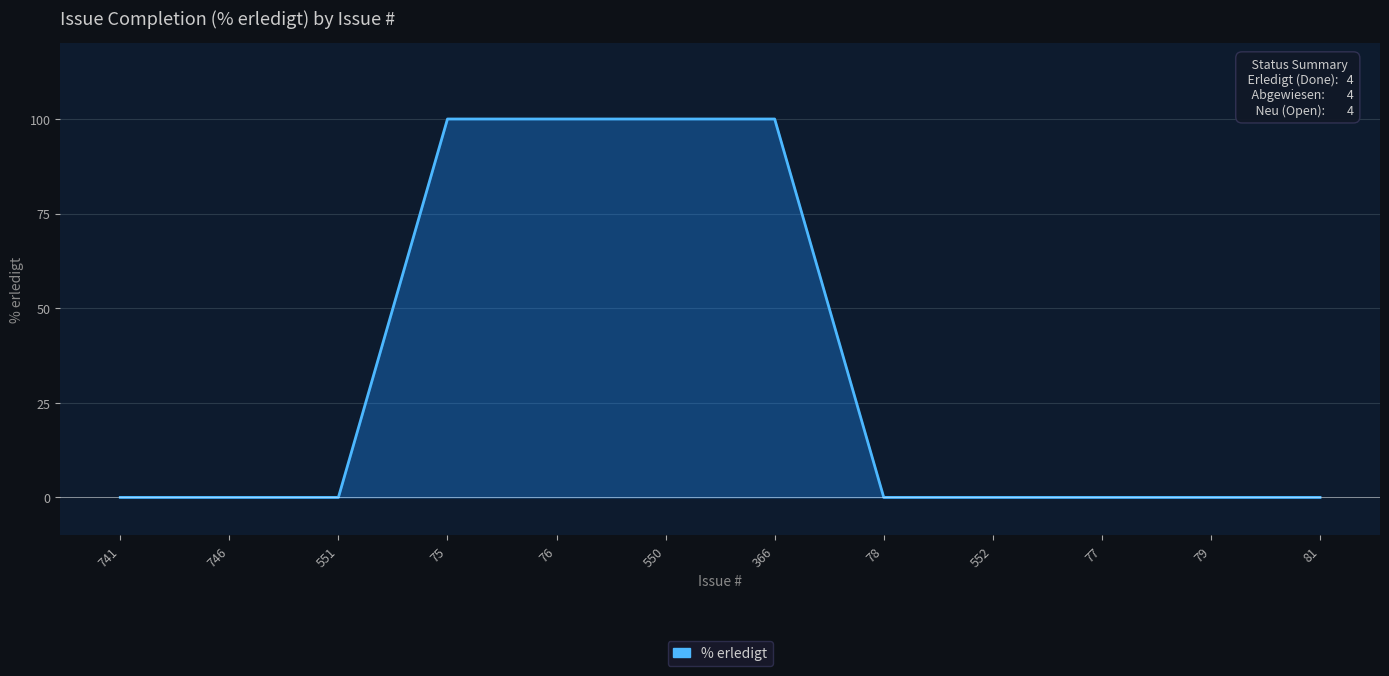

Between 550 and 552, which is larger?

550